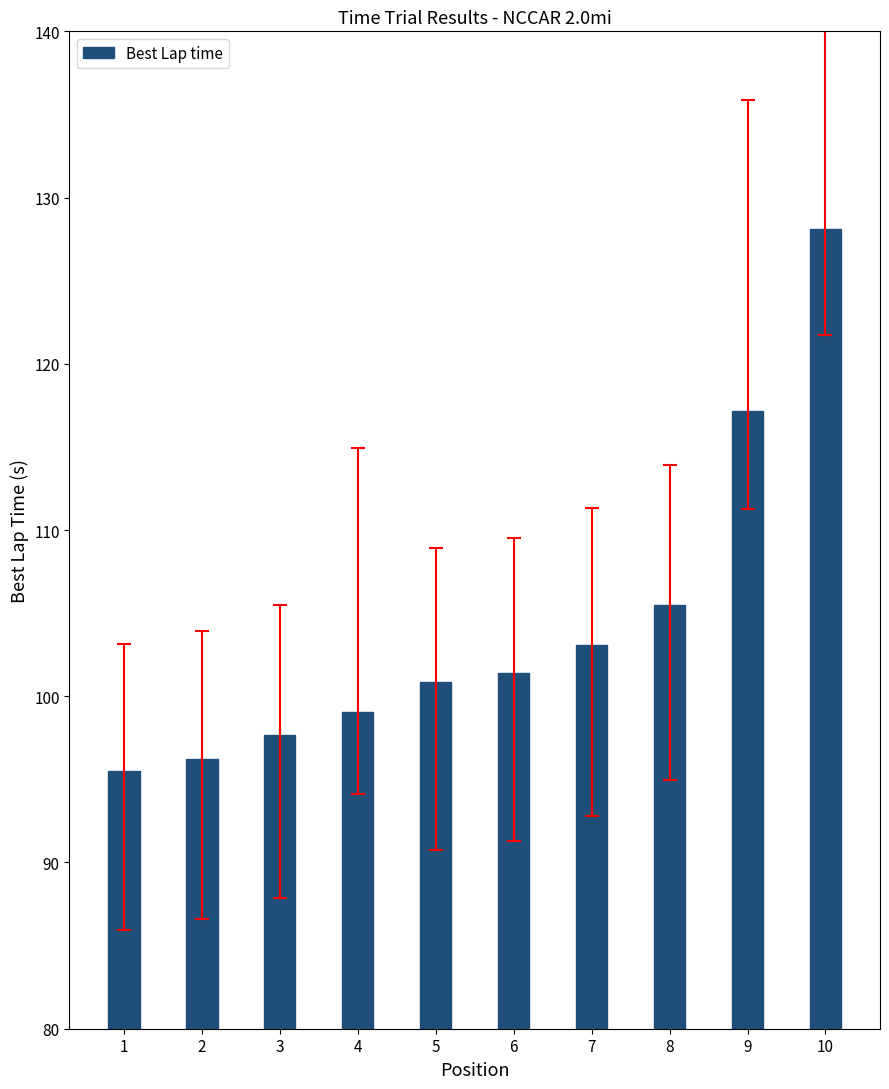

True or false: the data shows 117.1 at 9.

True